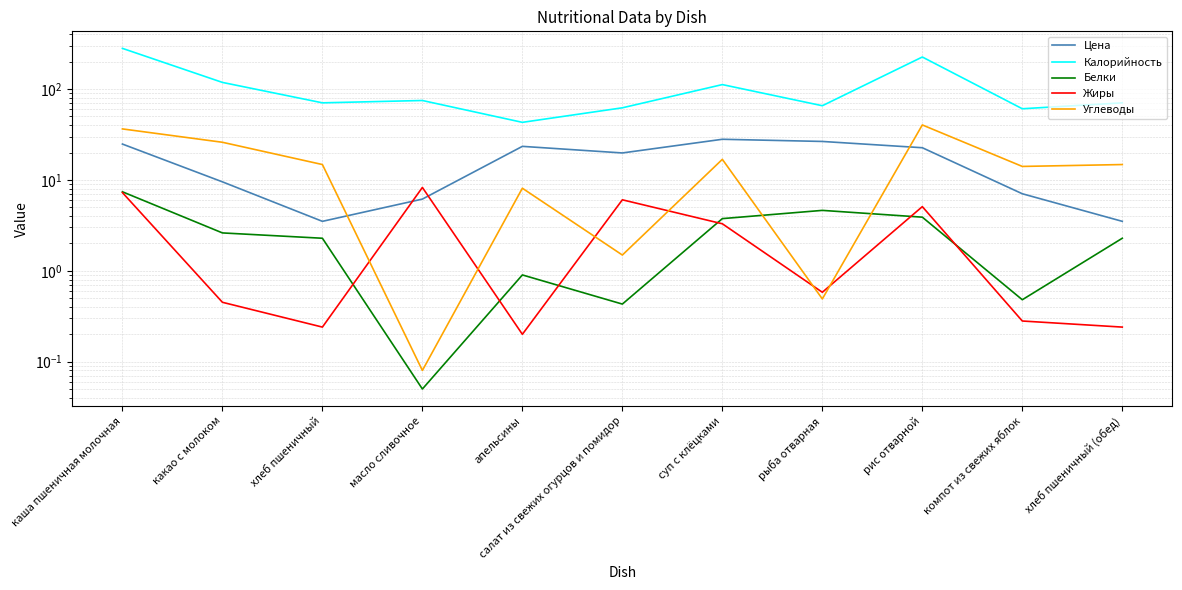

How many data points does each series have?

11